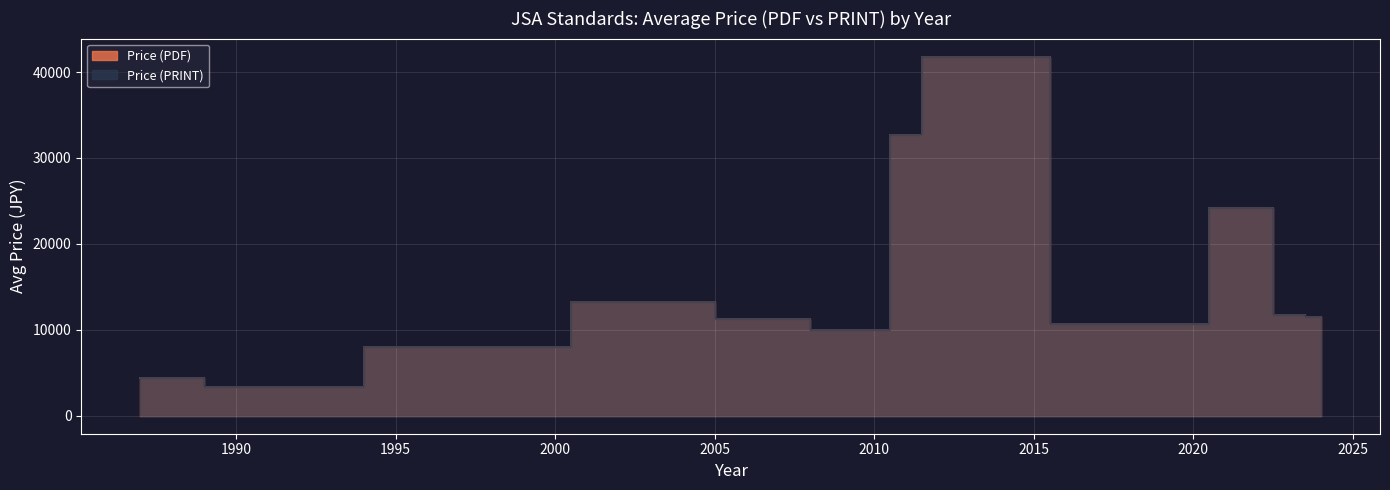

Which series has the widest spread of values?

Price (PDF)